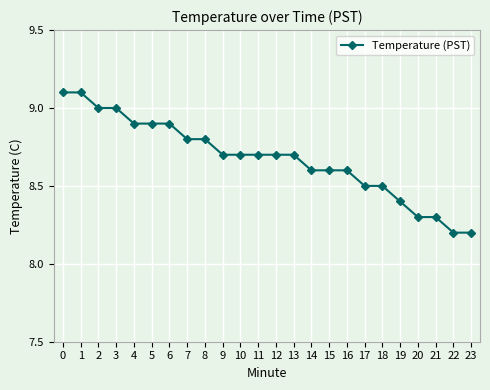

Reading right to left, what are all the values shown in this chart?

23=8.2	22=8.2	21=8.3	20=8.3	19=8.4	18=8.5	17=8.5	16=8.6	15=8.6	14=8.6	13=8.7	12=8.7	11=8.7	10=8.7	9=8.7	8=8.8	7=8.8	6=8.9	5=8.9	4=8.9	3=9.0	2=9.0	1=9.1	0=9.1